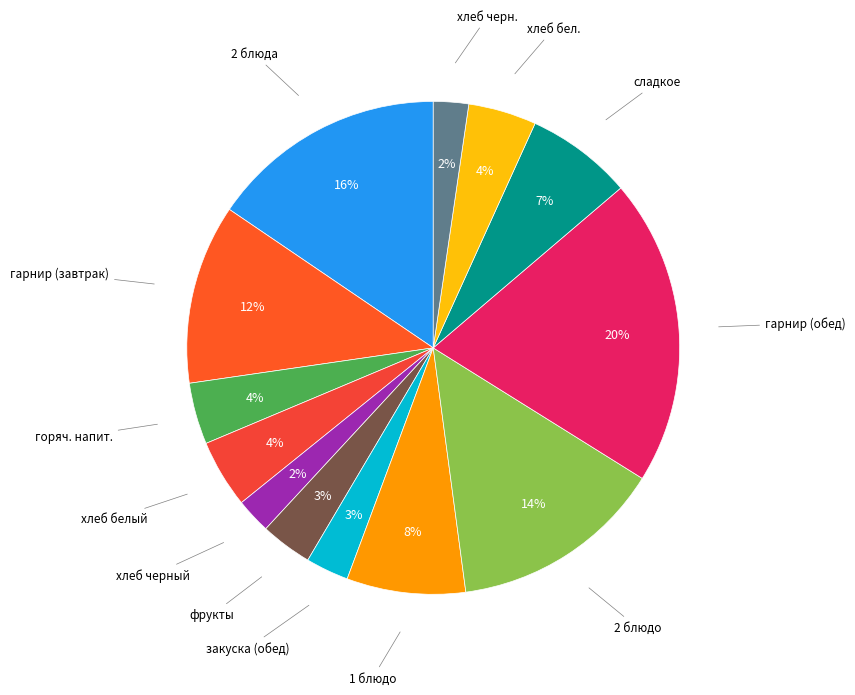

Which category has the biggest portion of the pie?

гарнир (обед)